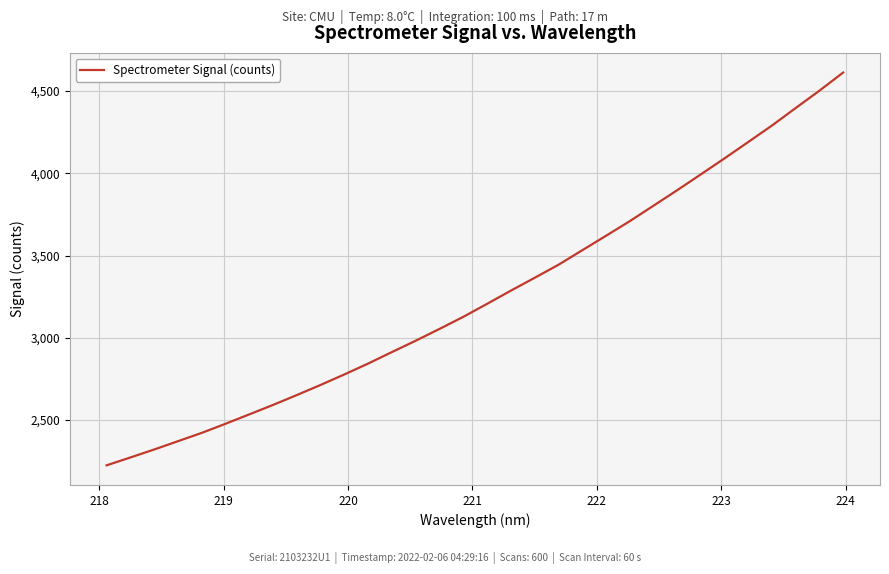

Count the number of data series in this chart.

1